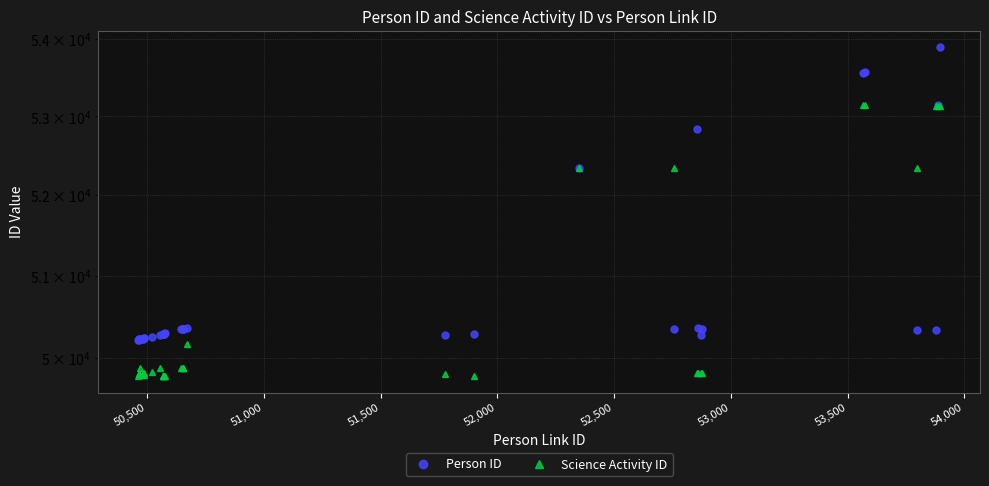

Does the chart have visible grid lines?

Yes